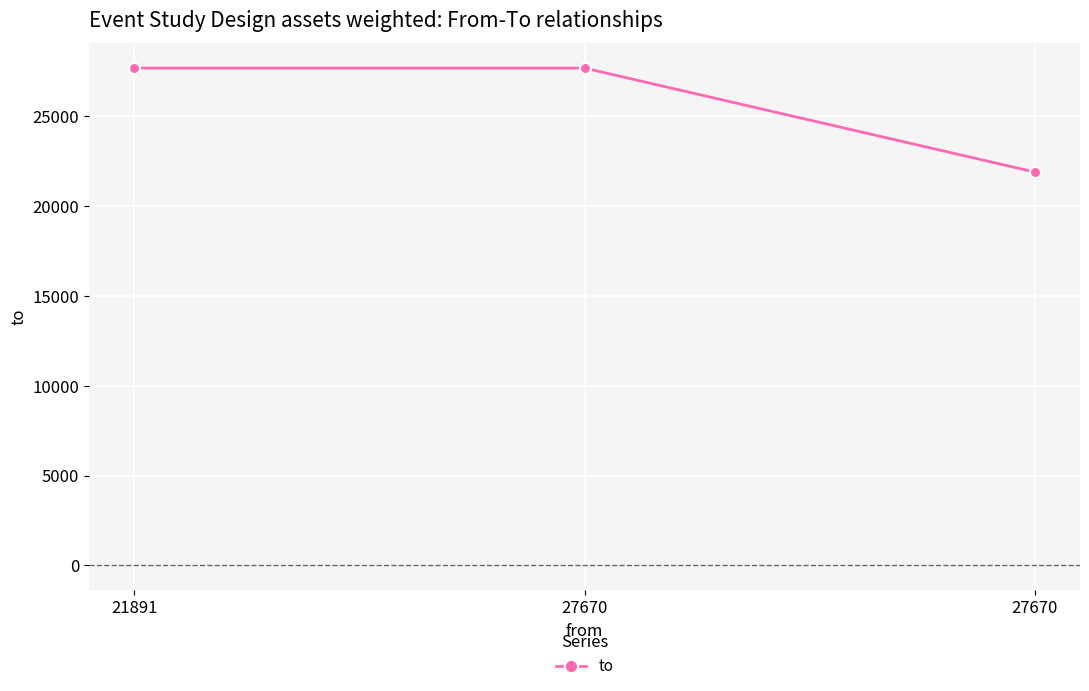

What is the smallest value displayed?

21891